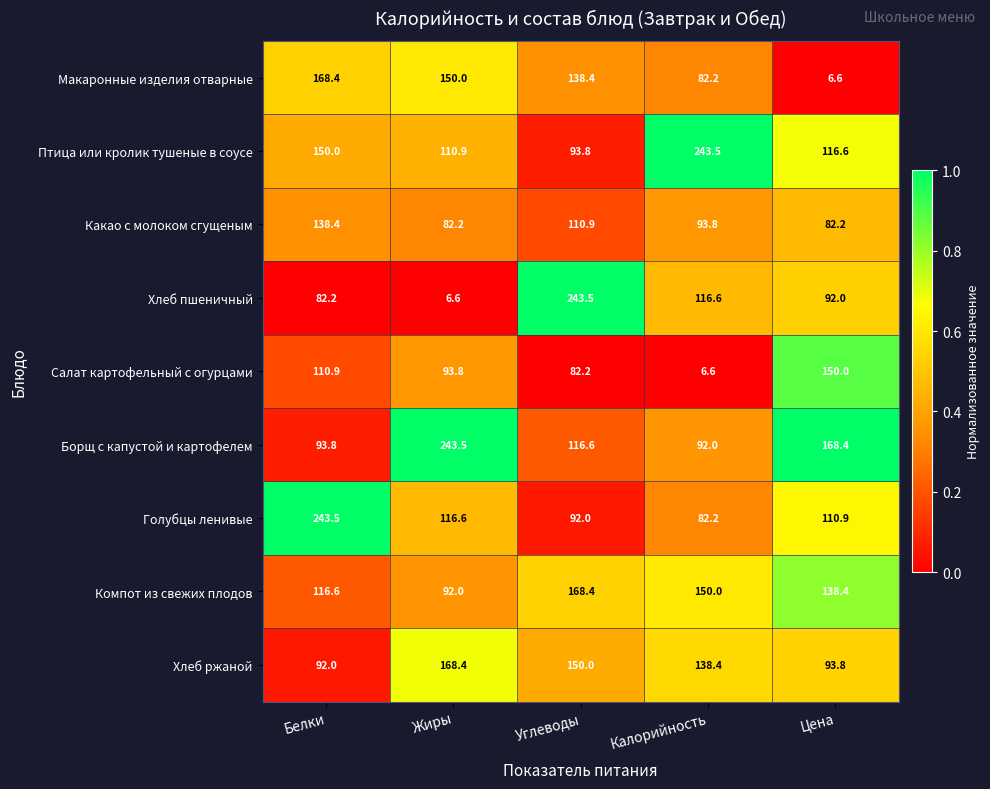

What is the greatest value displayed?

243.5